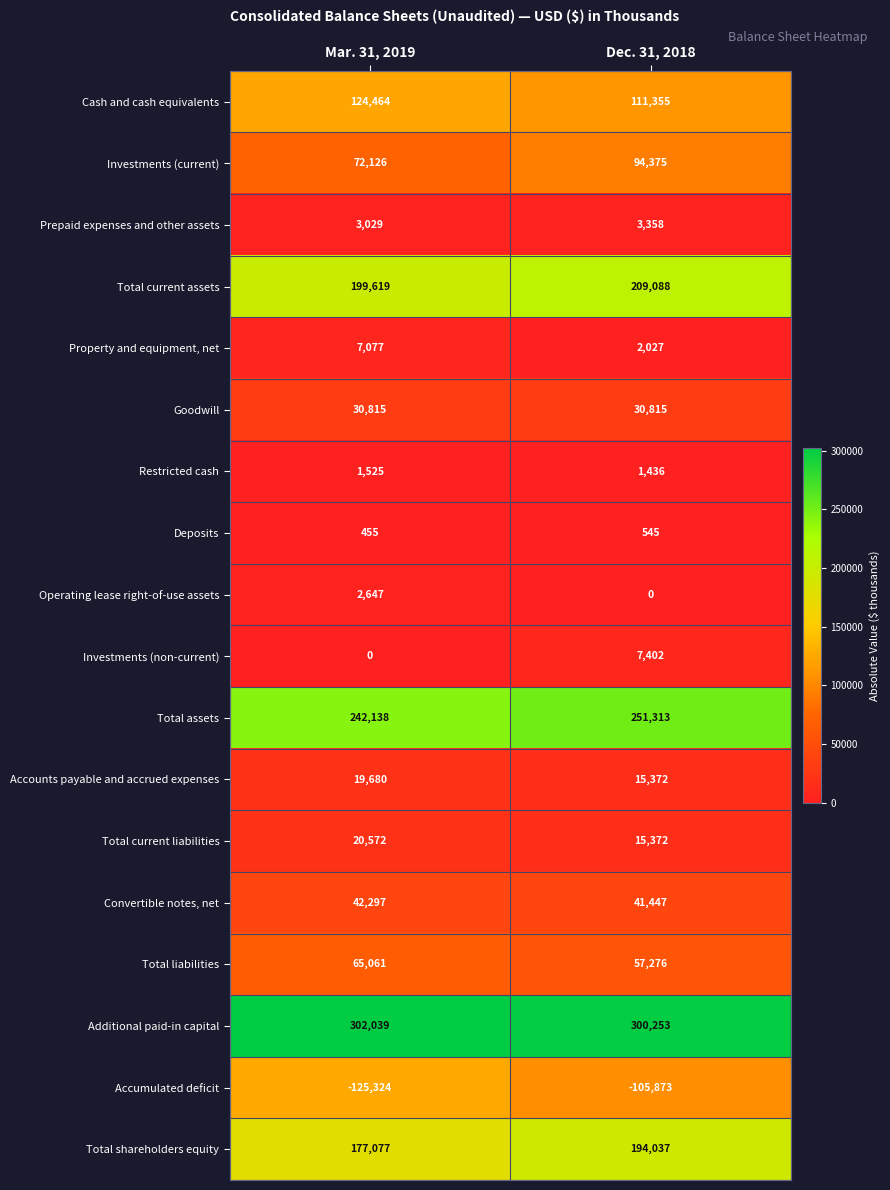

Where is Total assets nearest to the value 246725?

Mar. 31, 2019